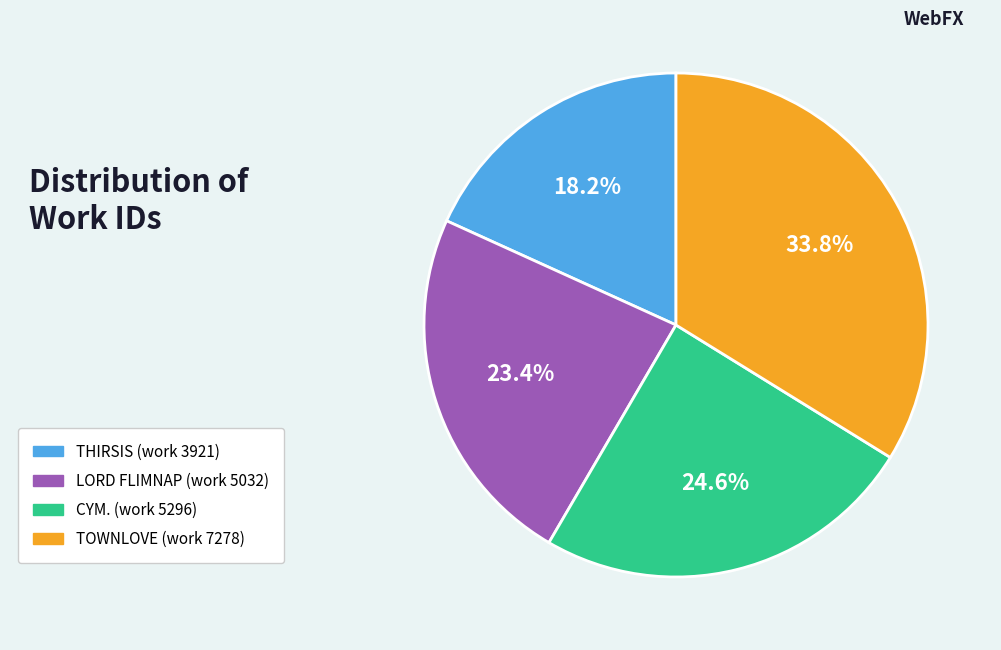

Is there a majority slice in this chart?

No